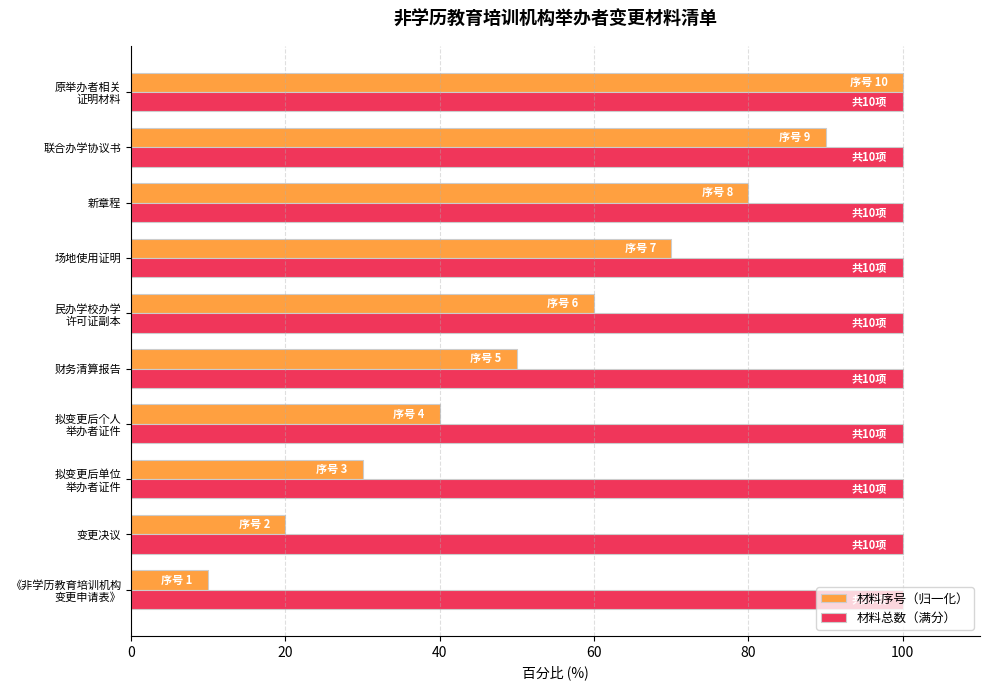

The value of 材料总数（满分） at 新章程 is 100. True or false?

True